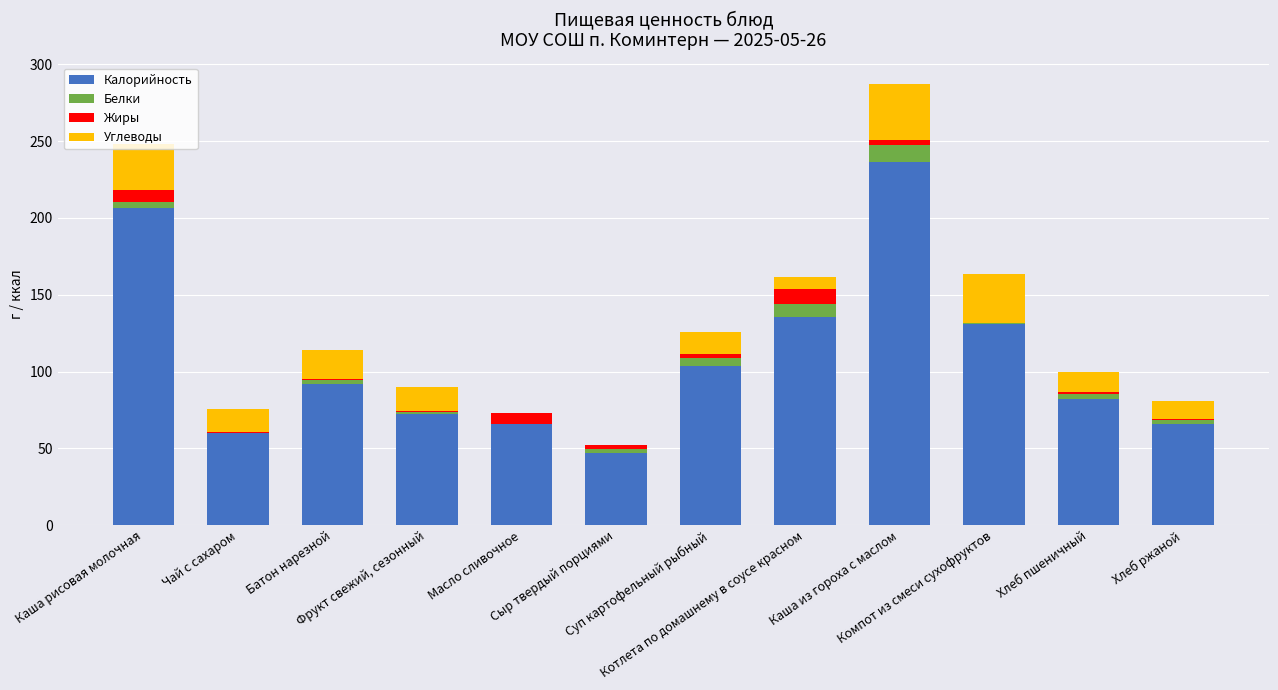

What are all the series names shown in the legend?

Калорийность, Белки, Жиры, Углеводы